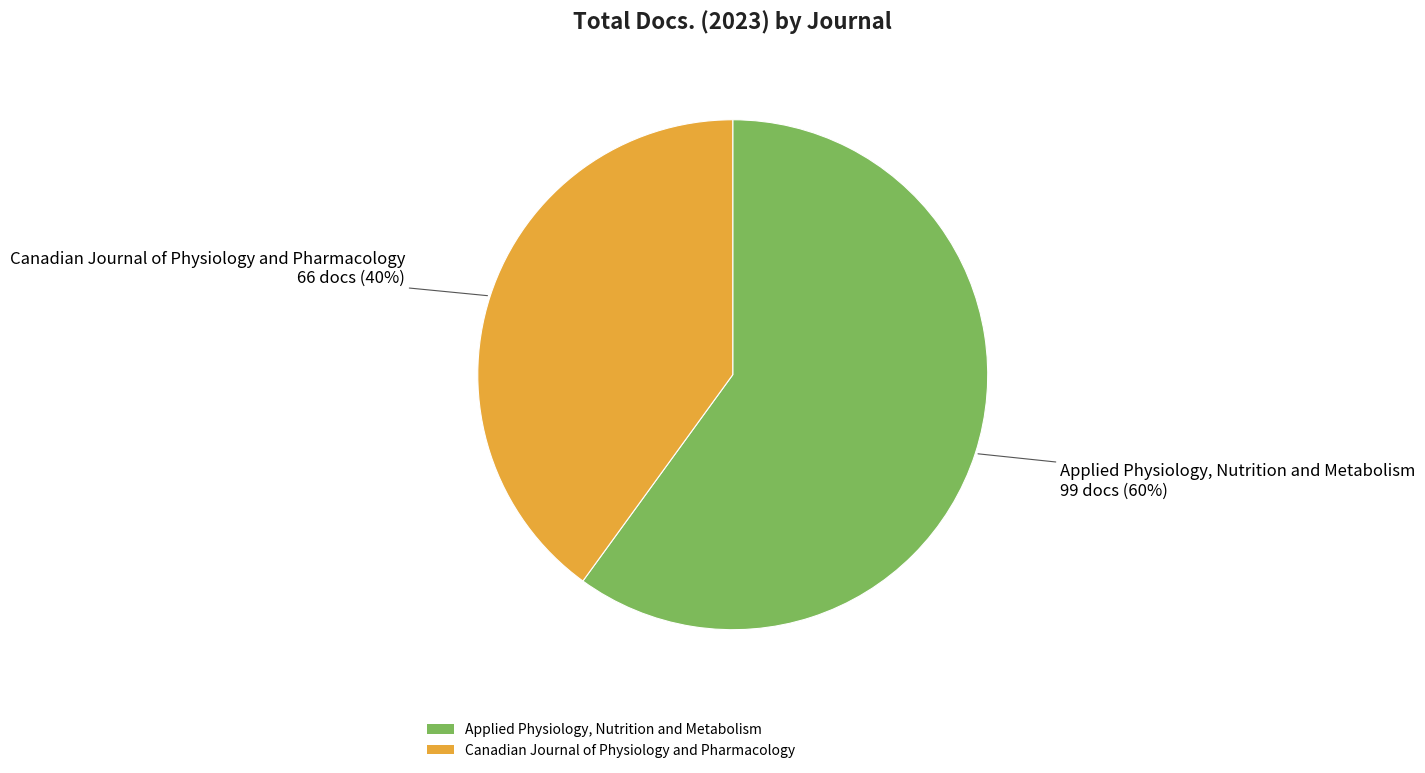

To the nearest percent, what percentage of the pie is Canadian Journal of Physiology and Pharmacology?

40%